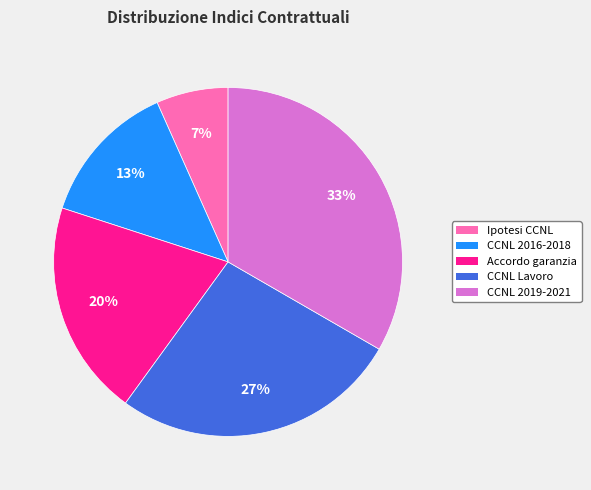

Is there a majority slice in this chart?

No